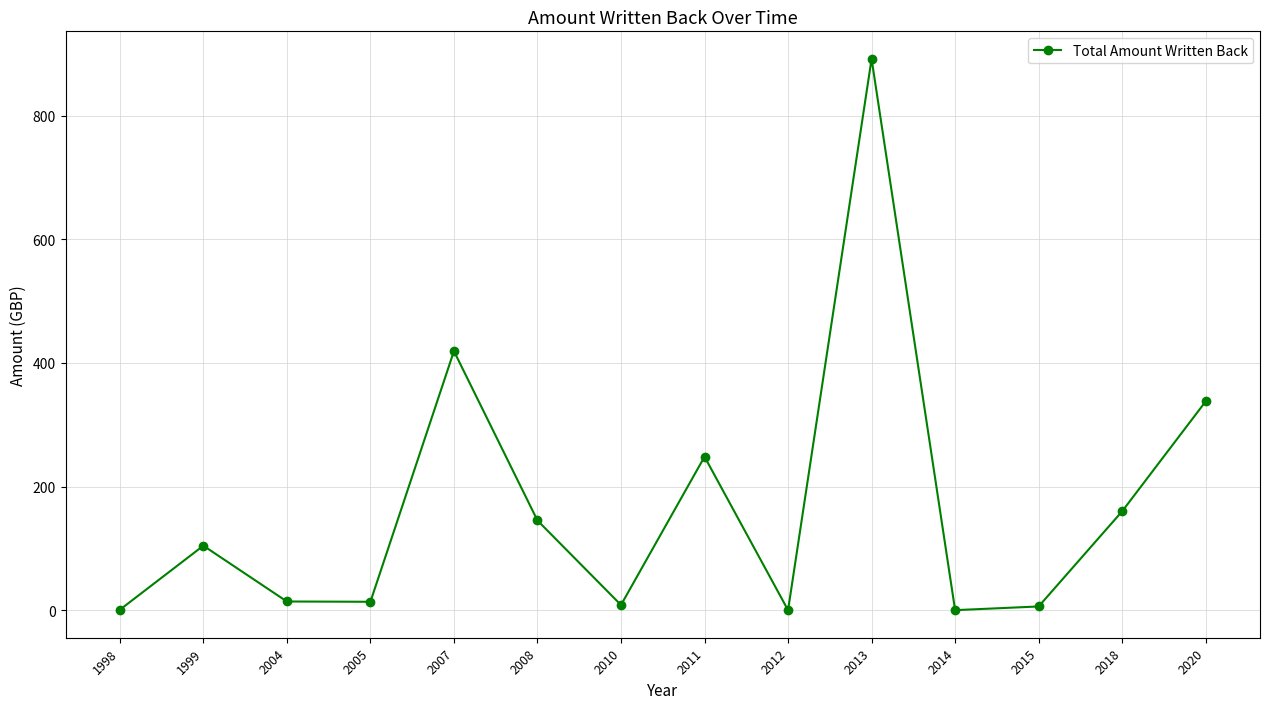

How many interior local valleys (lower than both neighbors) does the data have?

4